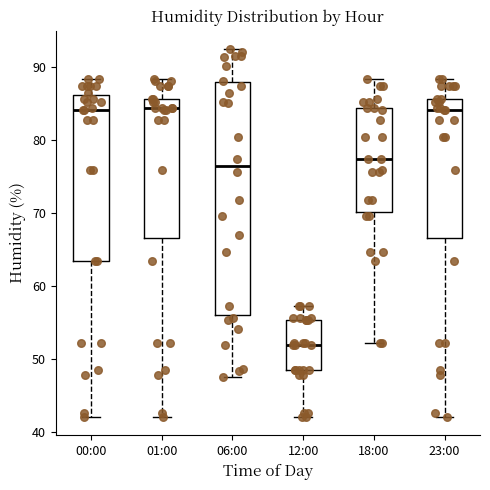

Reading left to right, transcribe this box plot: for each box, give where its median line is, the range the box spans, and where its two whiskers end, as read against the y-axis. The values are not printed on the chart, so give them approximately, as read against the axis.

00:00: median 84, box 64 to 86, whiskers 42 to 88
01:00: median 85, box 67 to 86, whiskers 42 to 88
06:00: median 77, box 56 to 88, whiskers 48 to 93
12:00: median 52, box 49 to 55, whiskers 42 to 57
18:00: median 77, box 70 to 85, whiskers 52 to 88
23:00: median 84, box 67 to 86, whiskers 42 to 88